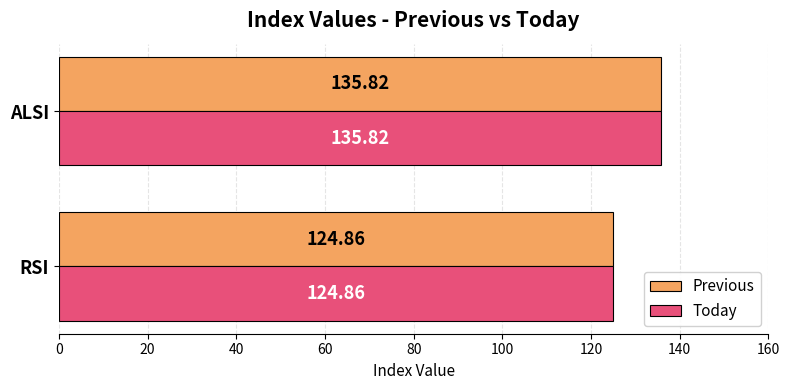

At which category is the sum across all series the highest?

ALSI